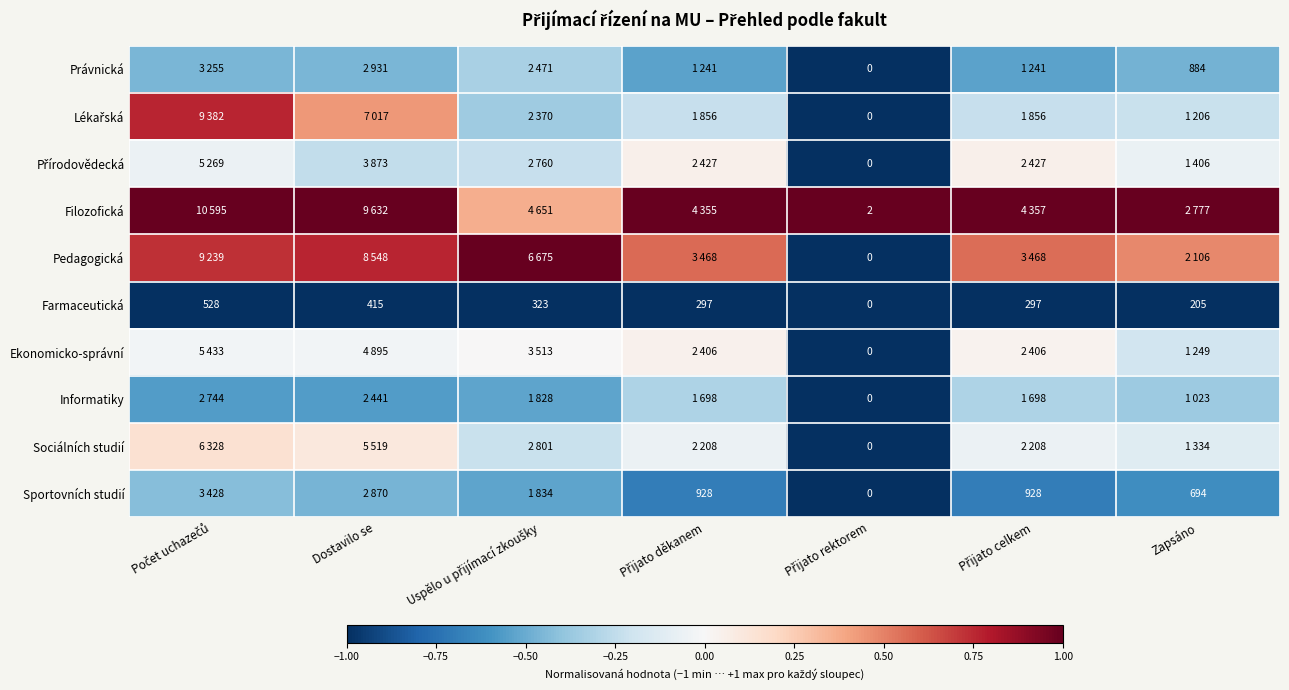

At how many categories does at least one series exceed 0?

7